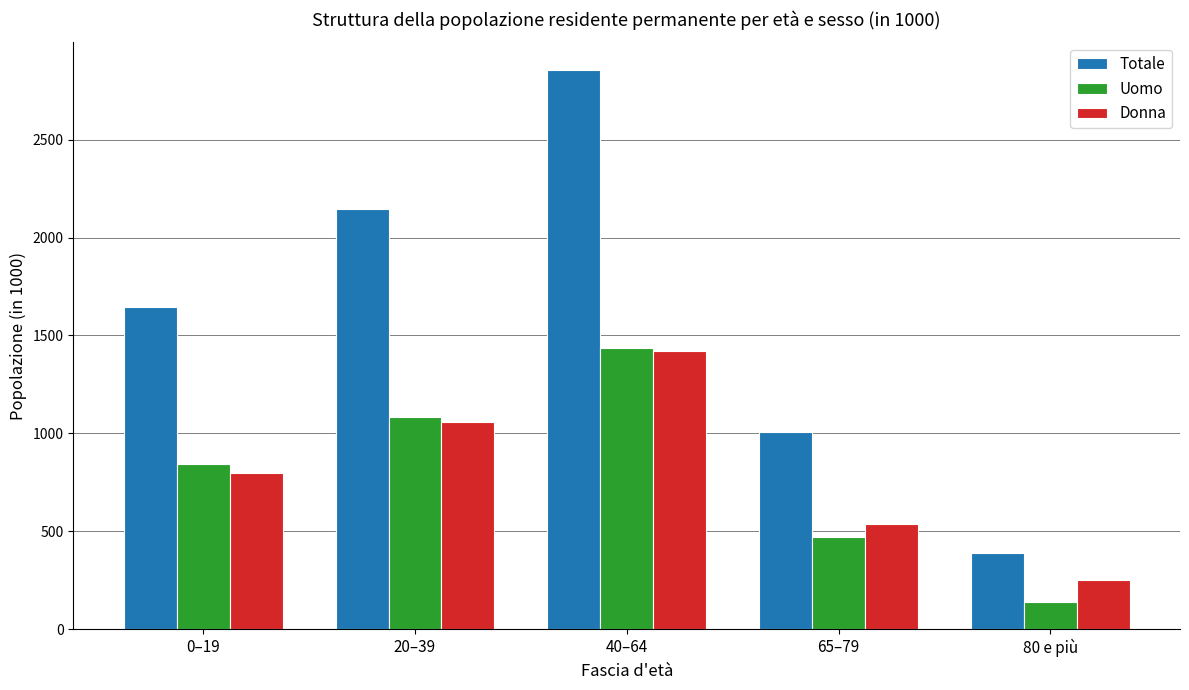

Which series has the largest total across all categories?

Totale